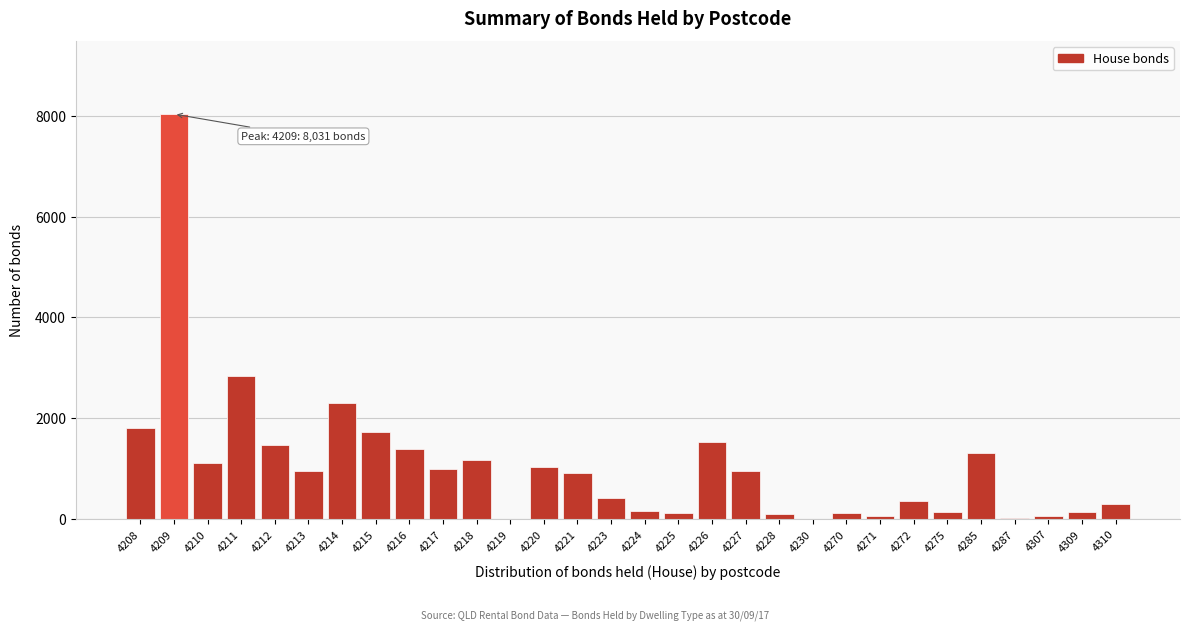

At which category does the chart reach its peak across all series?

4209